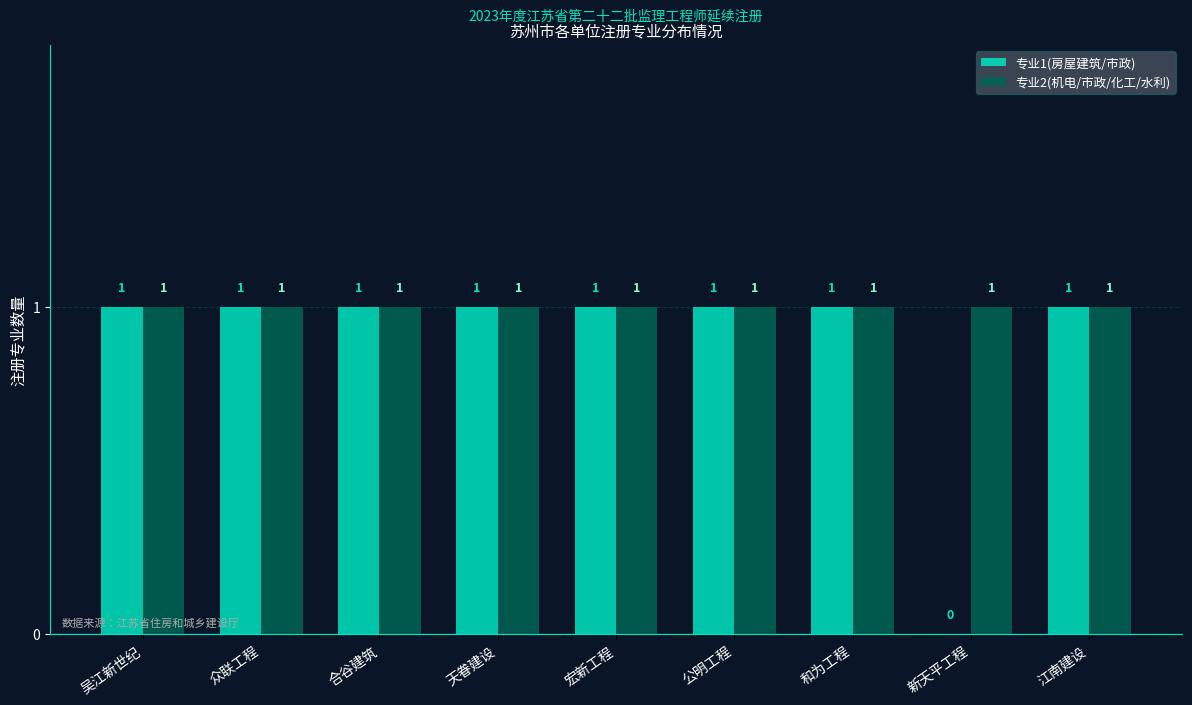

Count the 专业1(房屋建筑/市政) values in the range 1 to 2.

8